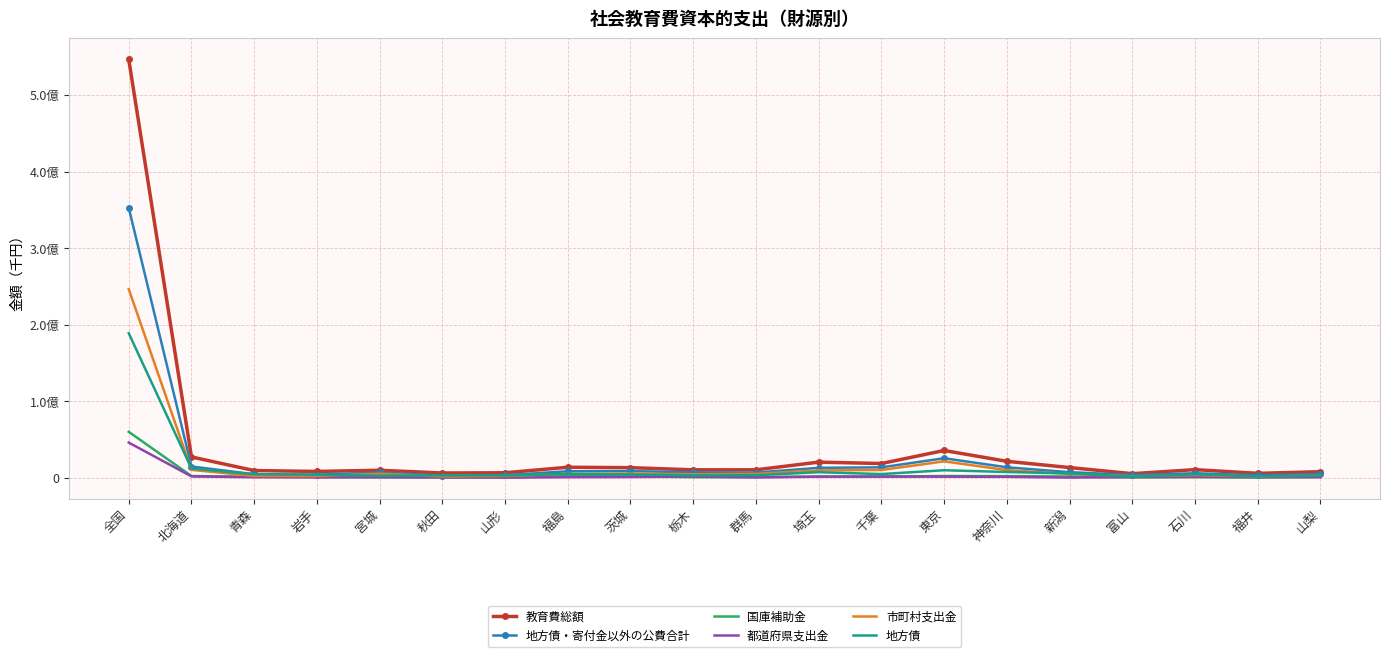

List the series in order of their peak value, highest first.

教育費総額, 地方債・寄付金以外の公費合計, 市町村支出金, 地方債, 国庫補助金, 都道府県支出金